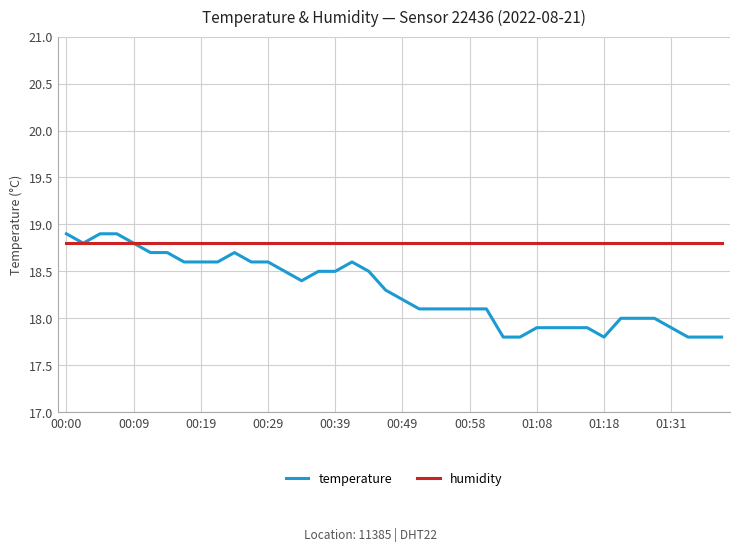

What is the minimum value shown in the chart?

17.8